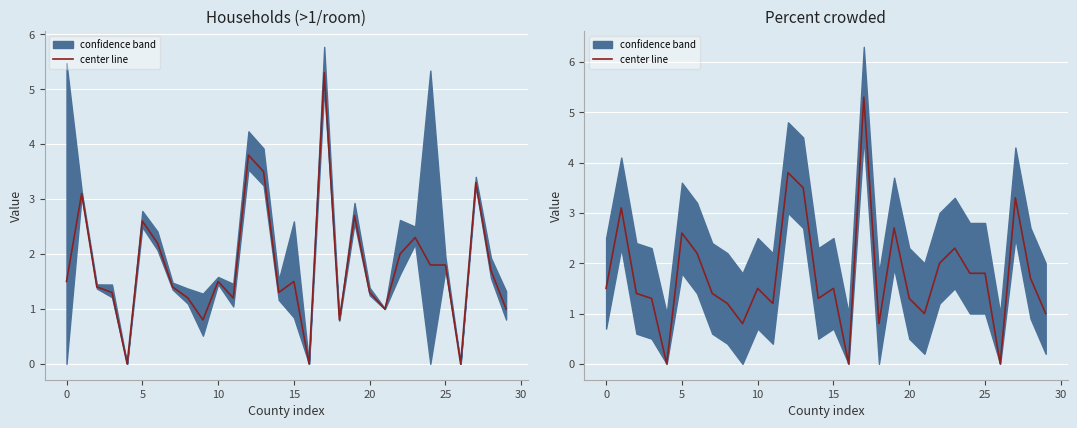

What is the difference between the maximum and minimum values?

5.3